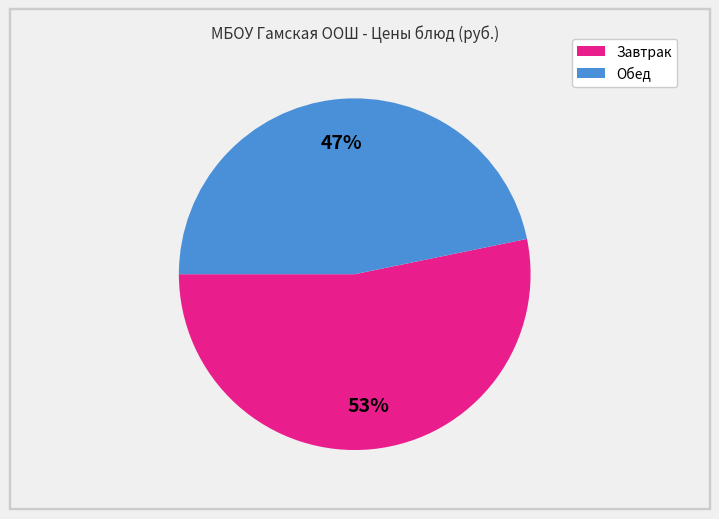

To the nearest percent, what is the average slice percentage?

50%